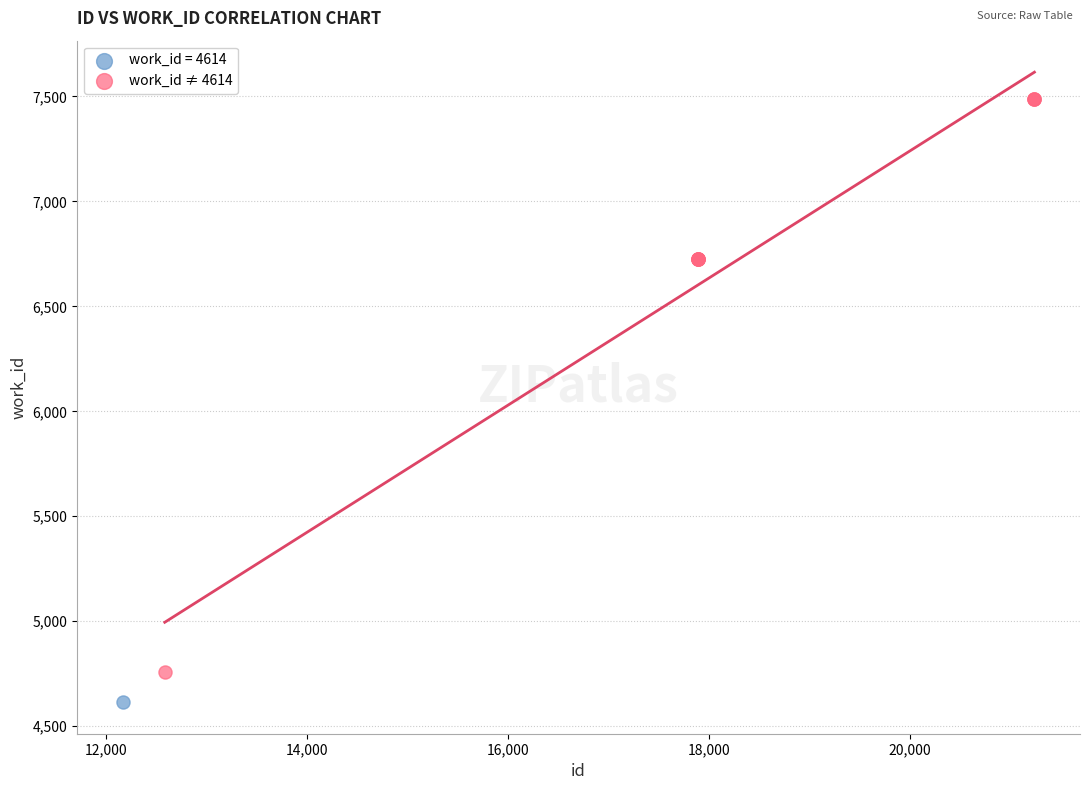

What are all the series names shown in the legend?

work_id = 4614, work_id ≠ 4614